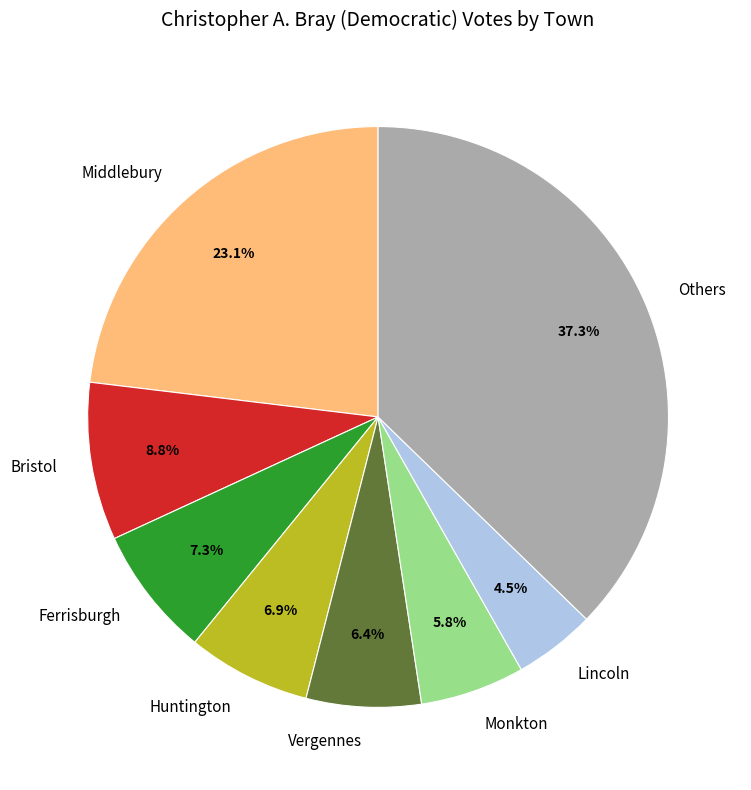

Is there a majority slice in this chart?

No